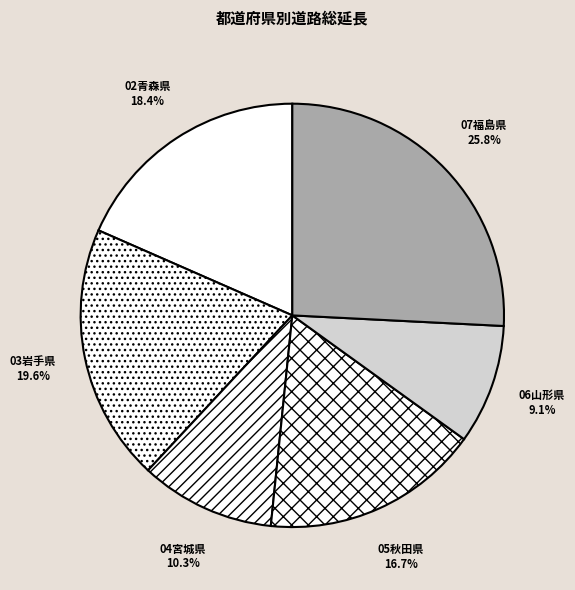

Is there a majority slice in this chart?

No